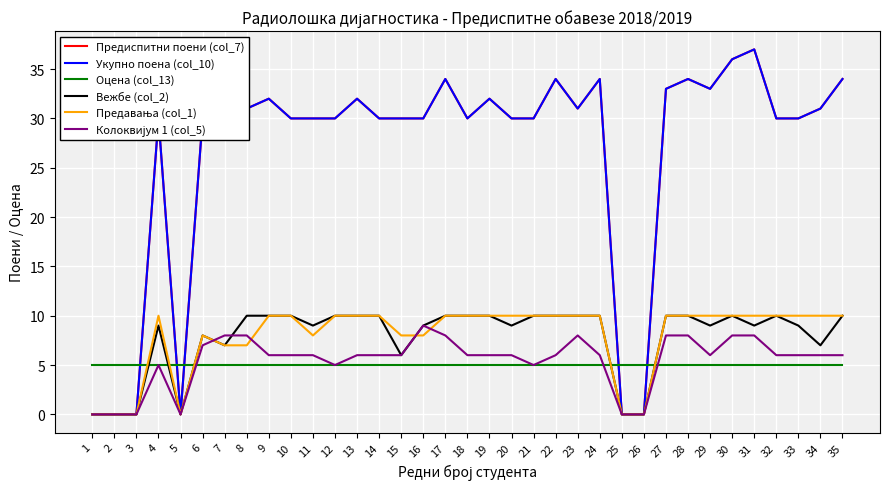

True or false: Укупно поена (col_10) has a value of 32 at 13.

True